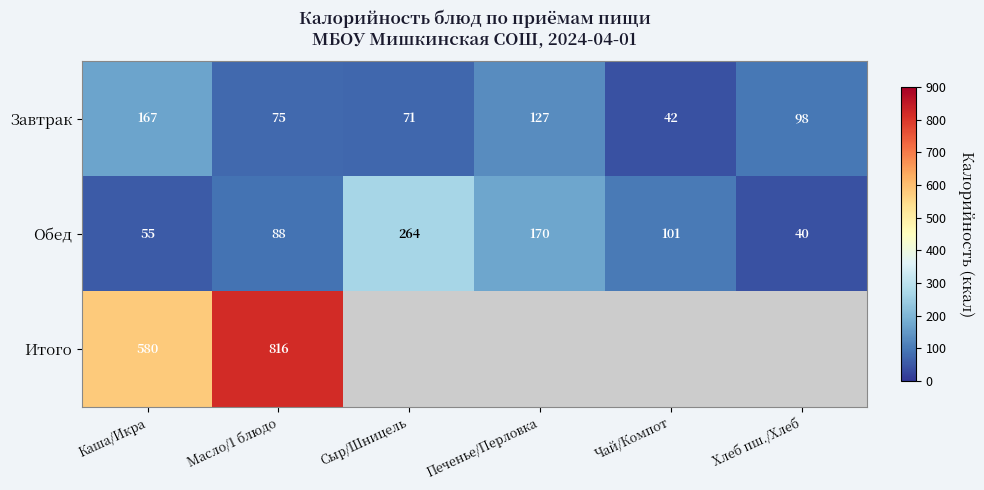

List the labels in order of Обед value, smallest first.

Хлеб пш./Хлеб, Каша/Икра, Масло/1 блюдо, Чай/Компот, Печенье/Перловка, Сыр/Шницель